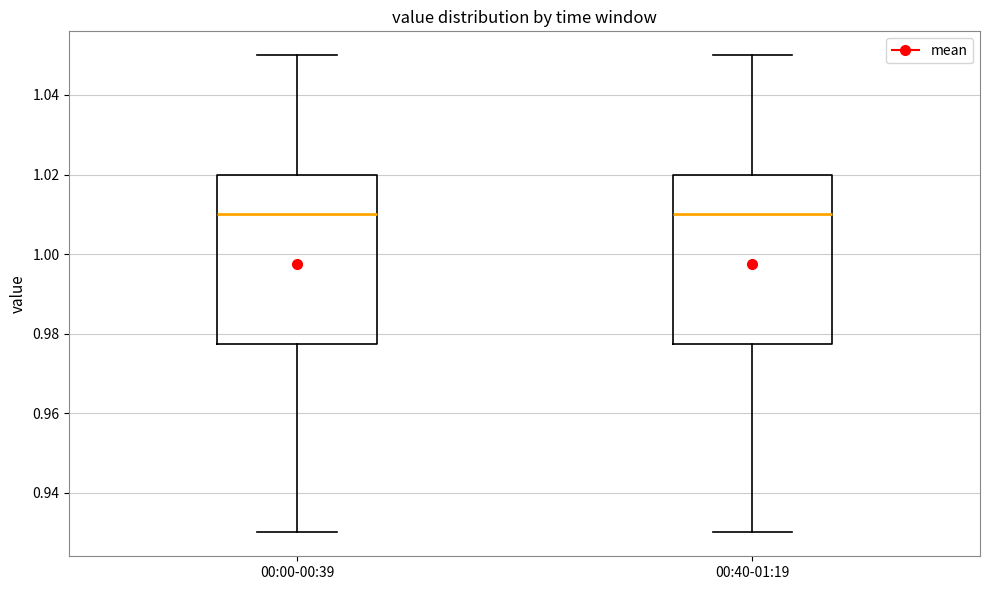

Reading left to right, transcribe this box plot: for each box, give where its median line is, the range the box spans, and where its two whiskers end, as read against the y-axis. The values are not printed on the chart, so give them approximately, as read against the axis.

00:00-00:39: median 1.010, box 0.978 to 1.020, whiskers 0.930 to 1.050
00:40-01:19: median 1.010, box 0.978 to 1.020, whiskers 0.930 to 1.050